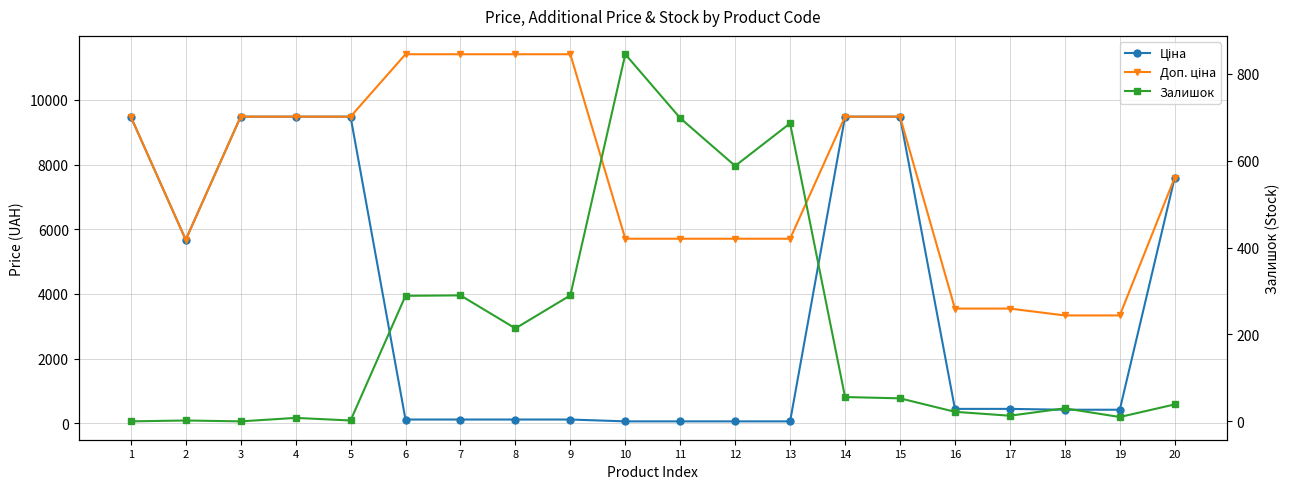

True or false: Доп. ціна has a value of 9480.1 at 4.

True